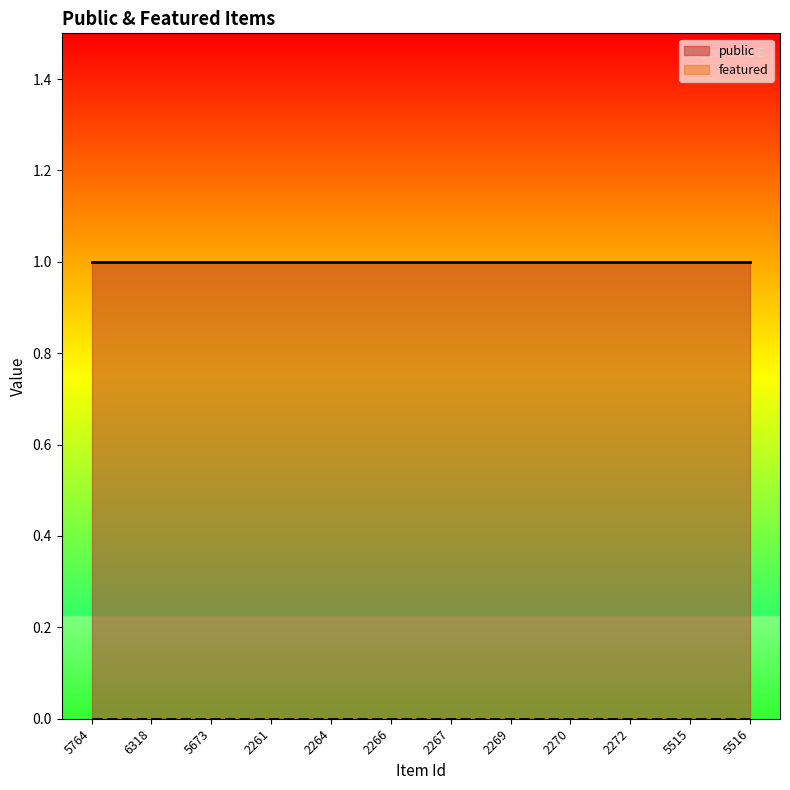

Which series has the widest spread of values?

public